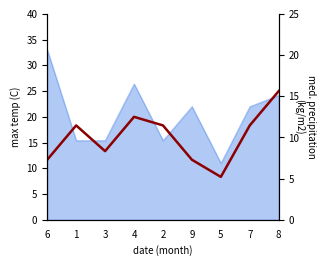

How many interior local valleys does the col_7 (precip) series have?

2